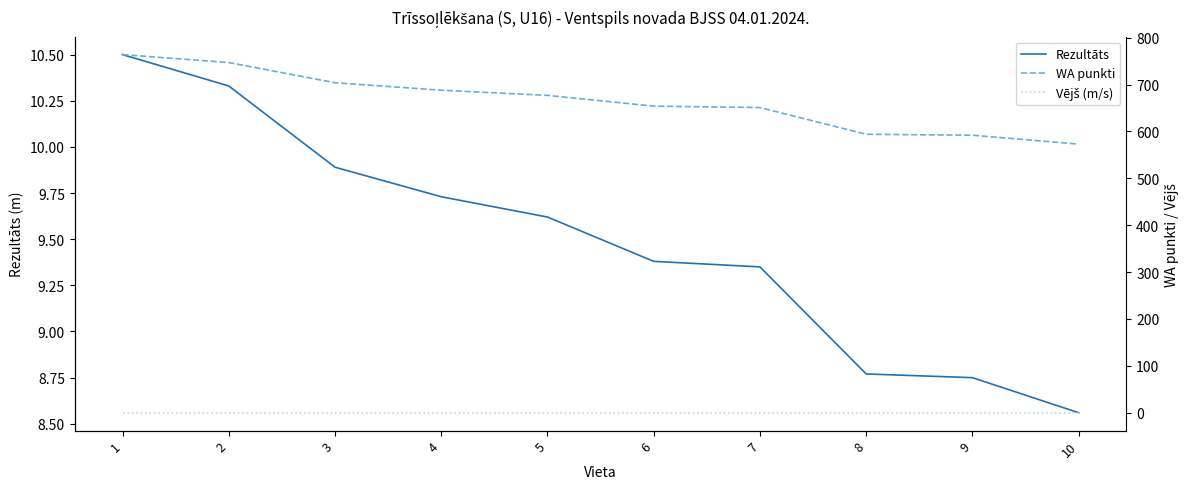

At which label does WA punkti reach its peak?

1